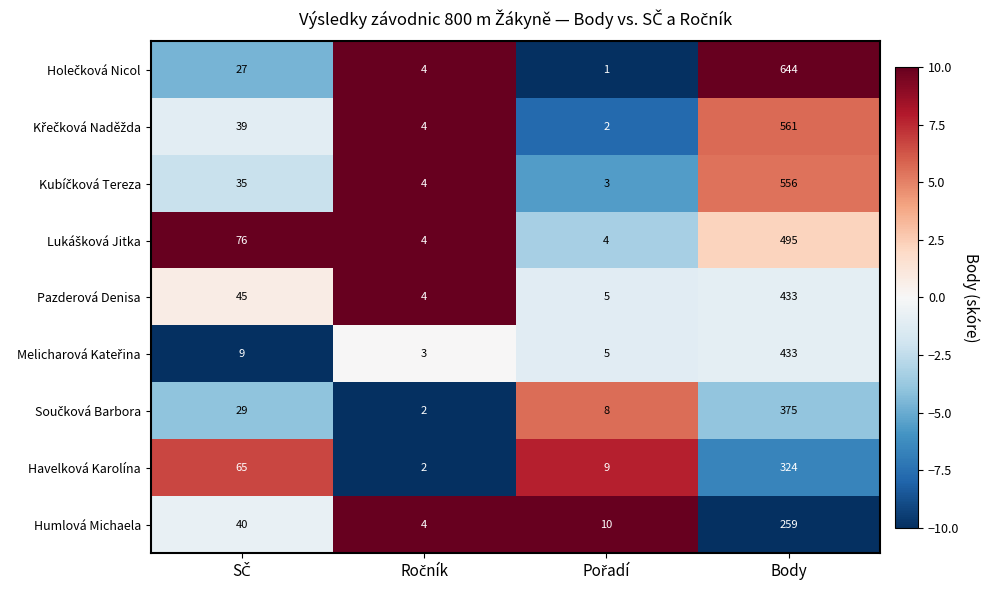

At how many categories does at least one series exceed 3?

4